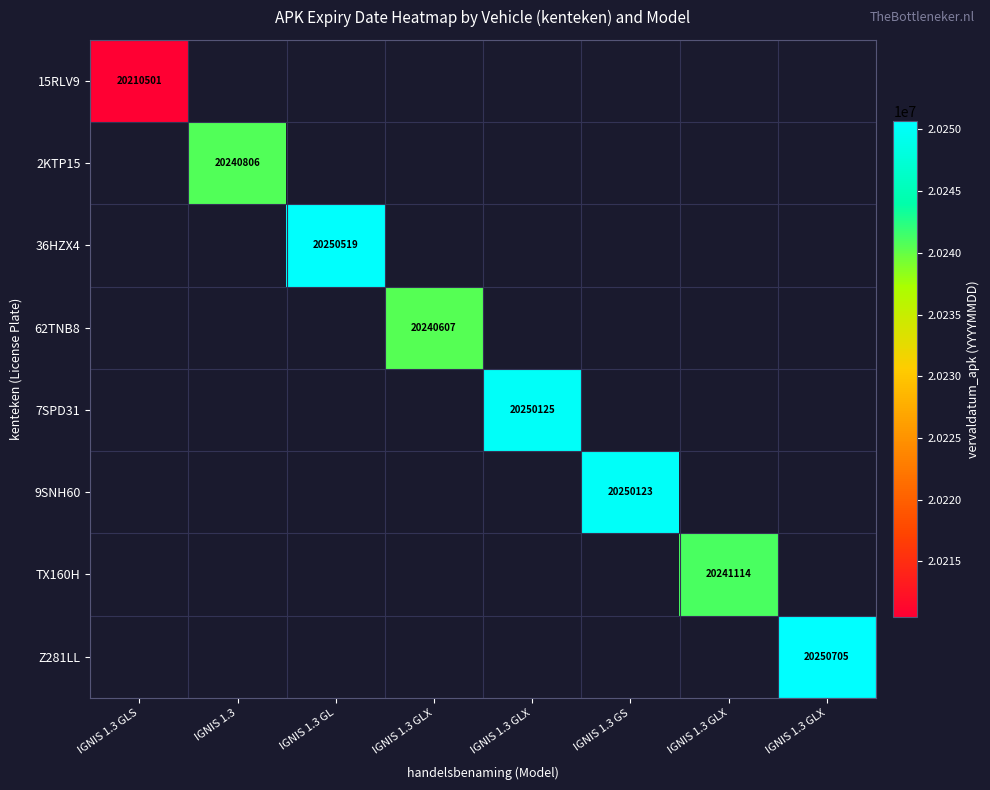

Count the number of categories in the chart.

8